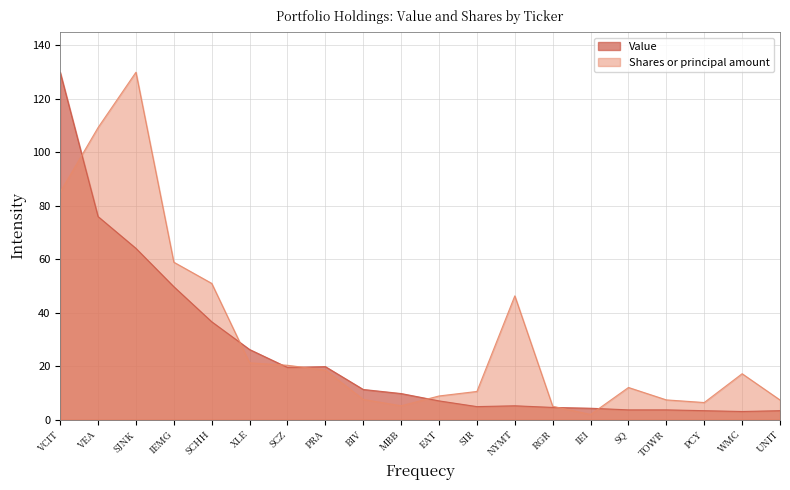

Is it true that Shares or principal amount equals 58.9 at IEMG?

True